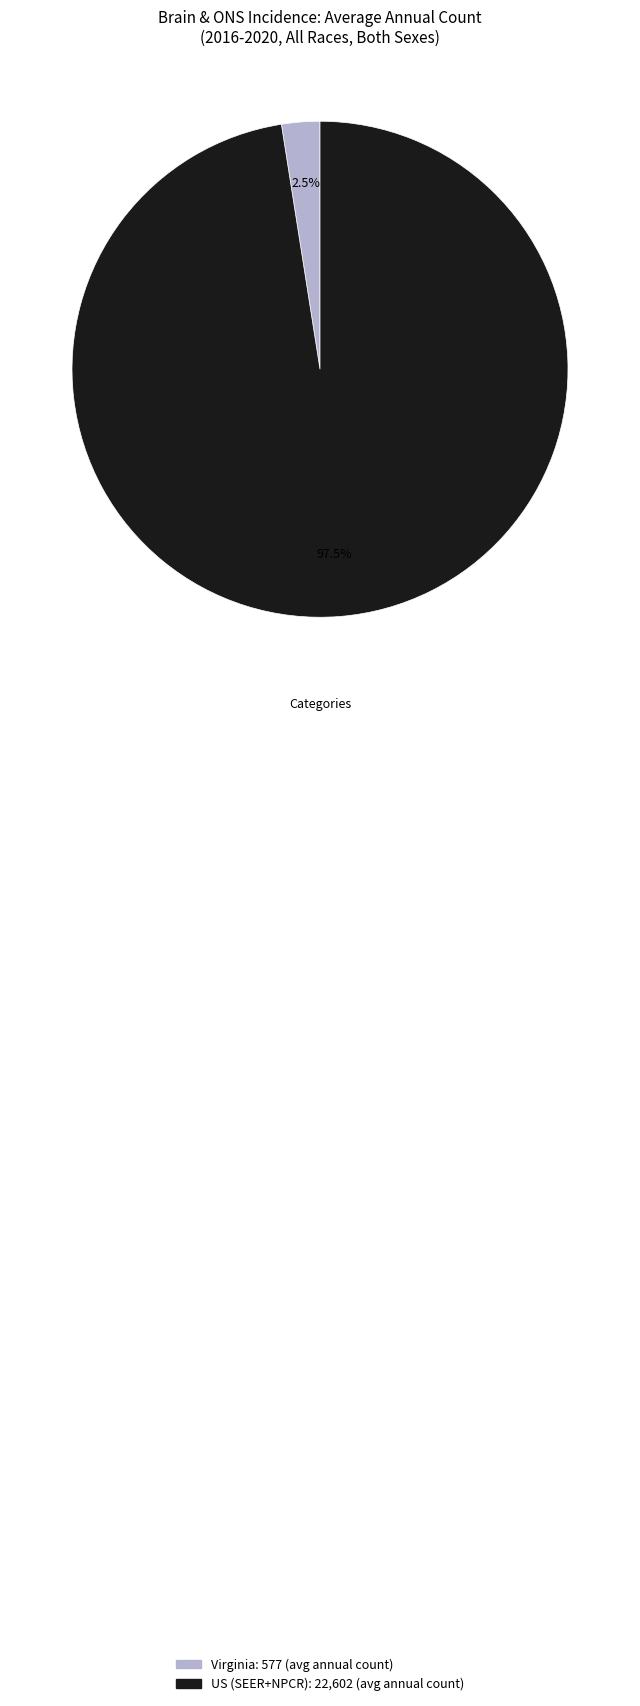

Is there a majority slice in this chart?

Yes